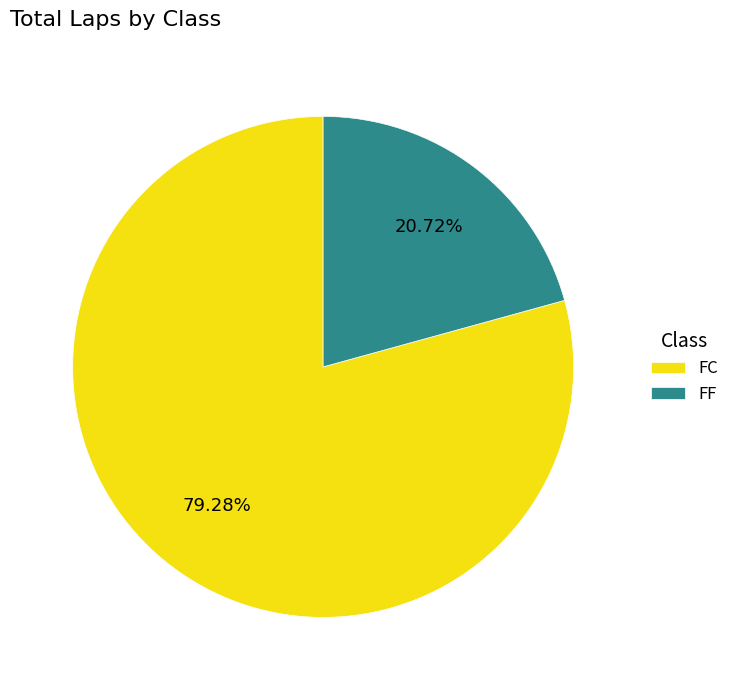

Rank the categories by value from lowest to highest.

FF, FC